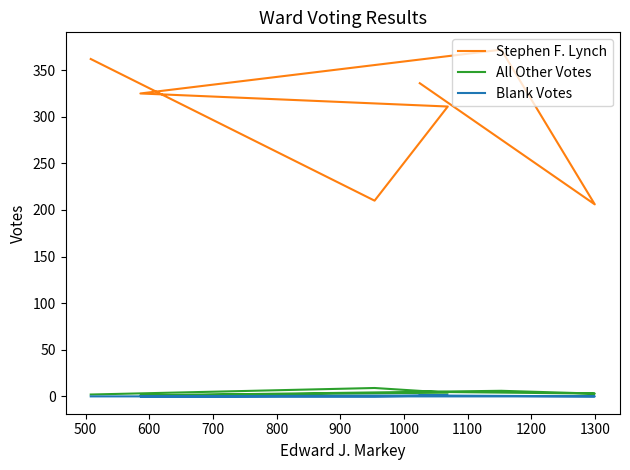

What is the difference between the maximum and minimum values in the Stephen F. Lynch series?

166